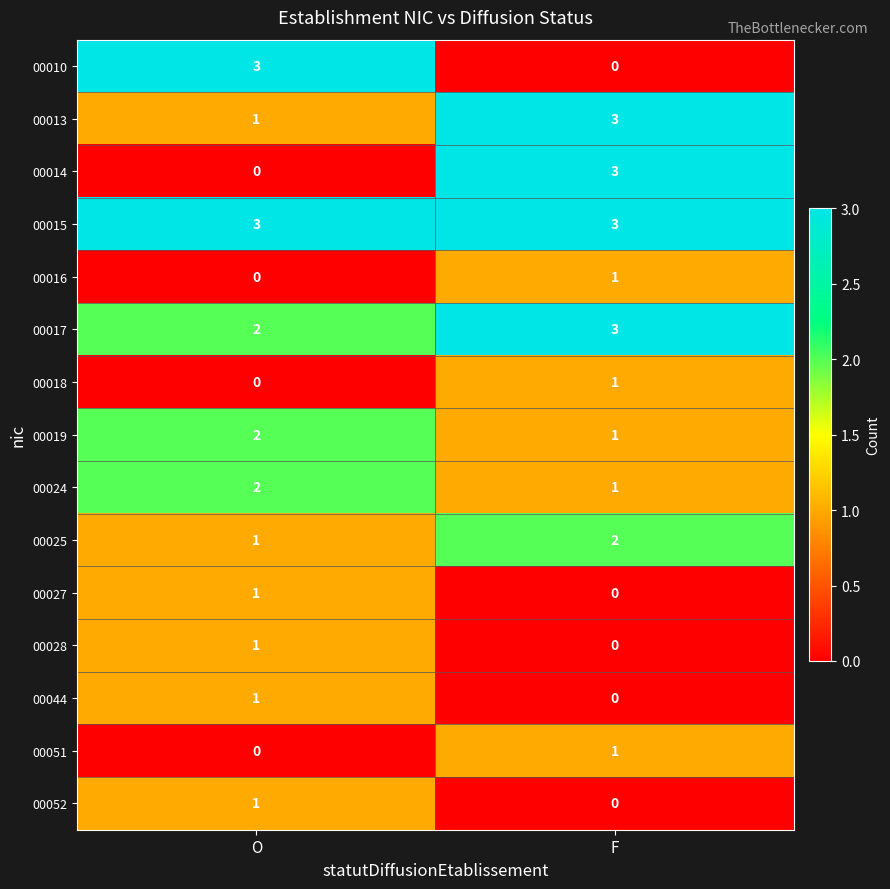

What is the difference between the highest and lowest values at F?

3